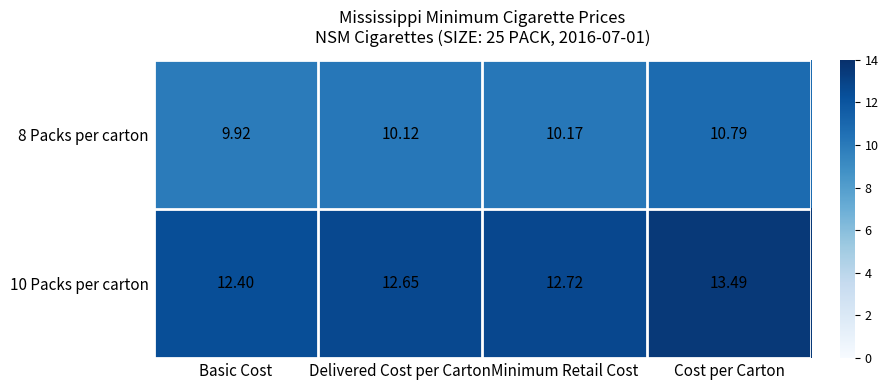

Which category has the lowest value in the 10 Packs per carton series?

Basic Cost